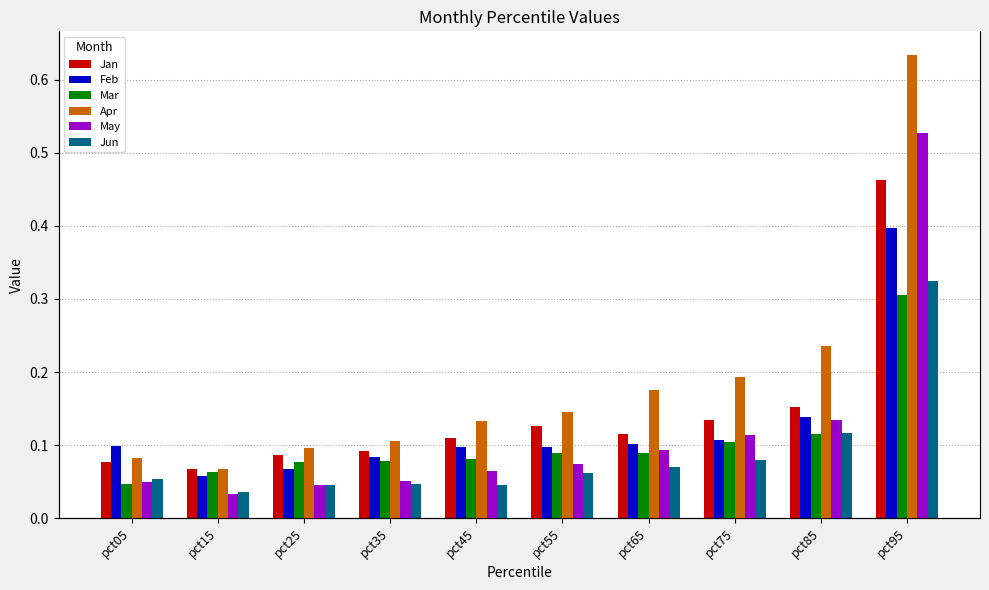

Between pct65 and pct35, which is larger?

pct65